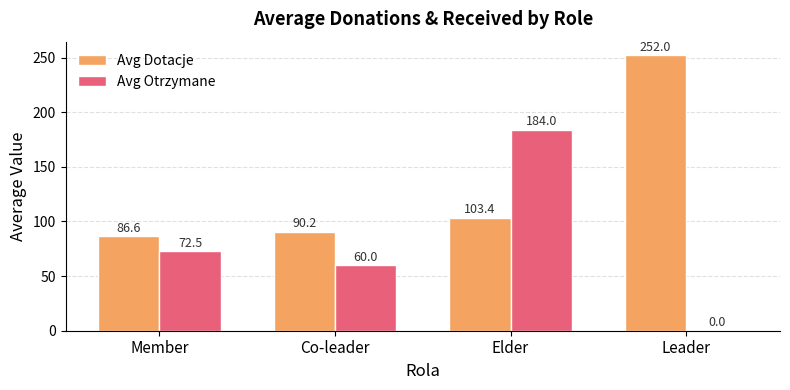

Where does the Avg Otrzymane series first go above 72?

Member